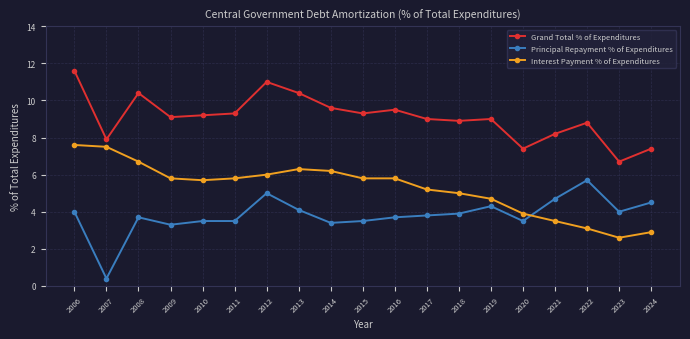

In Grand Total % of Expenditures, how many points are higher than both neighbors (excluding endpoints)?

5